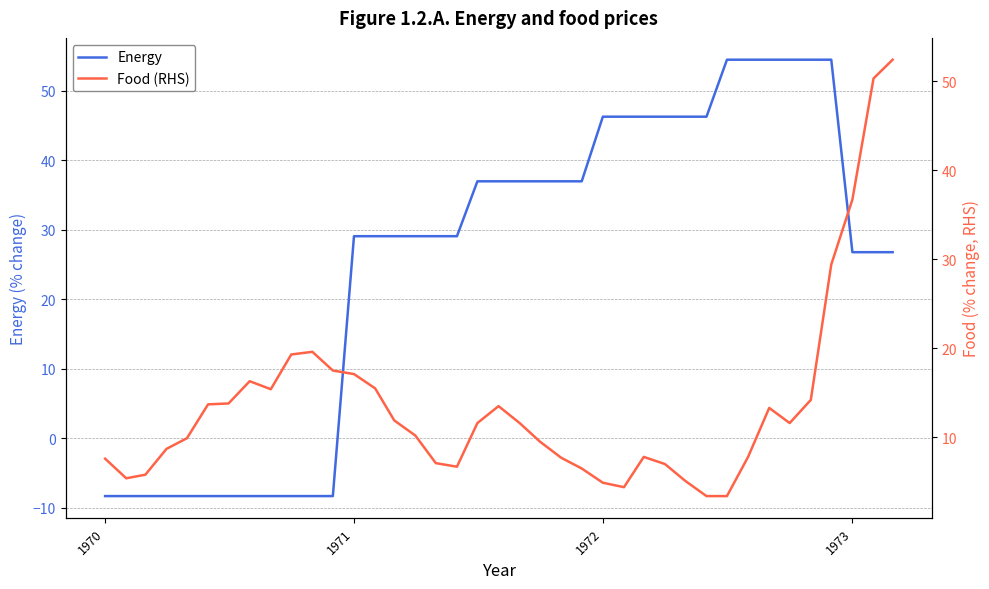

What is the minimum value for Energy?

-8.3